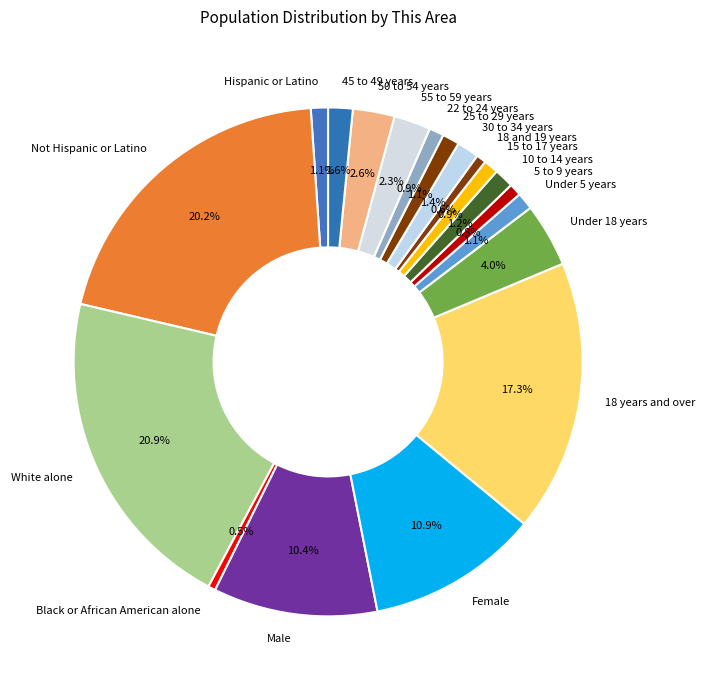

Count the number of slices in the pie.

19